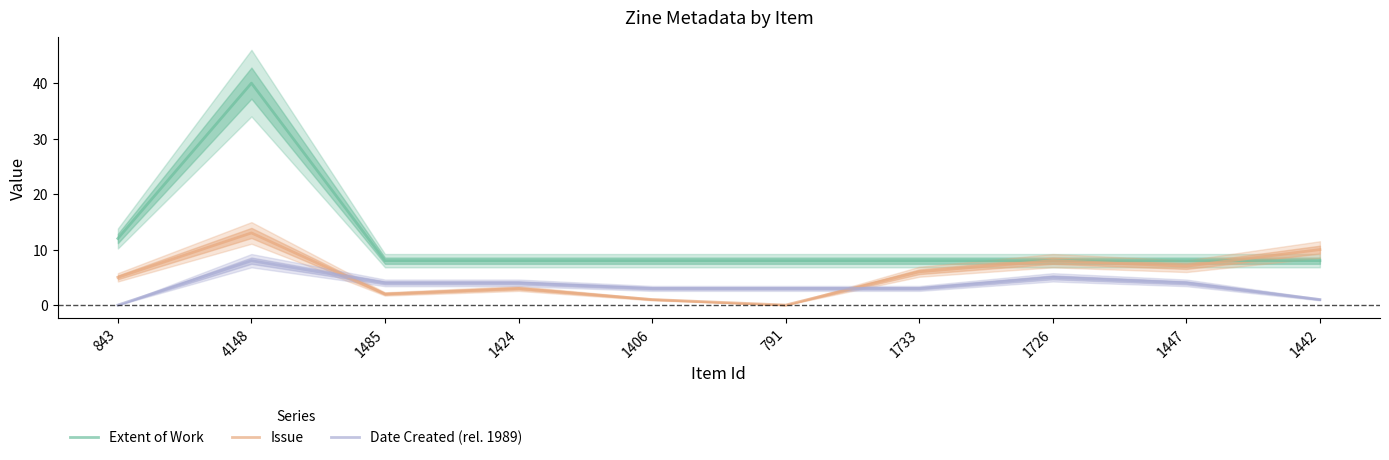

True or false: Issue has a value of 4 at 1447.

False